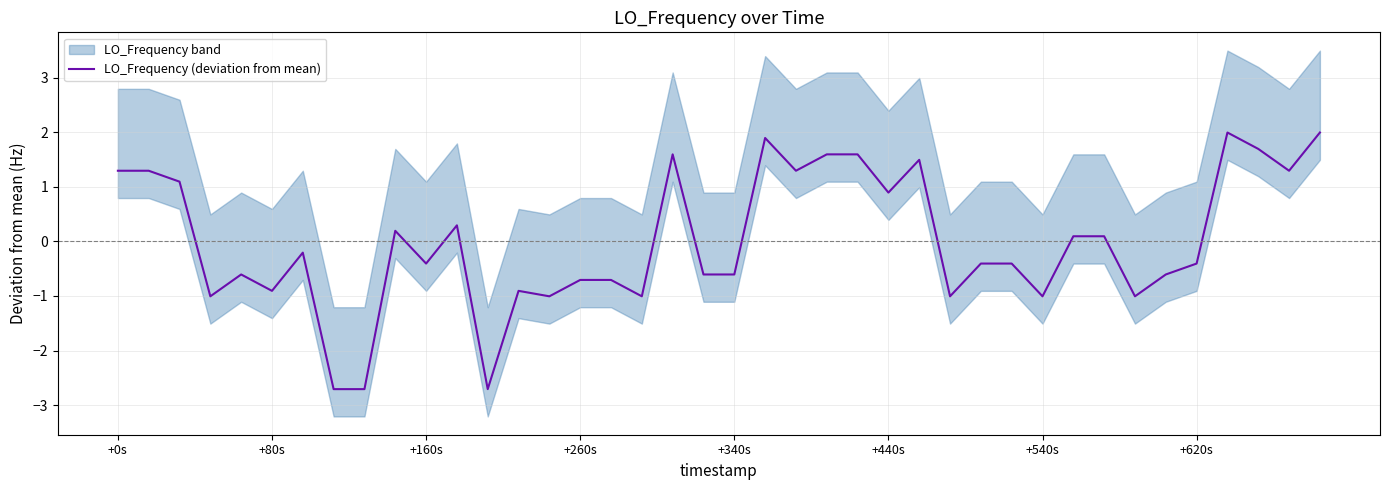

True or false: the data has more than 2 interior local peaks.

True